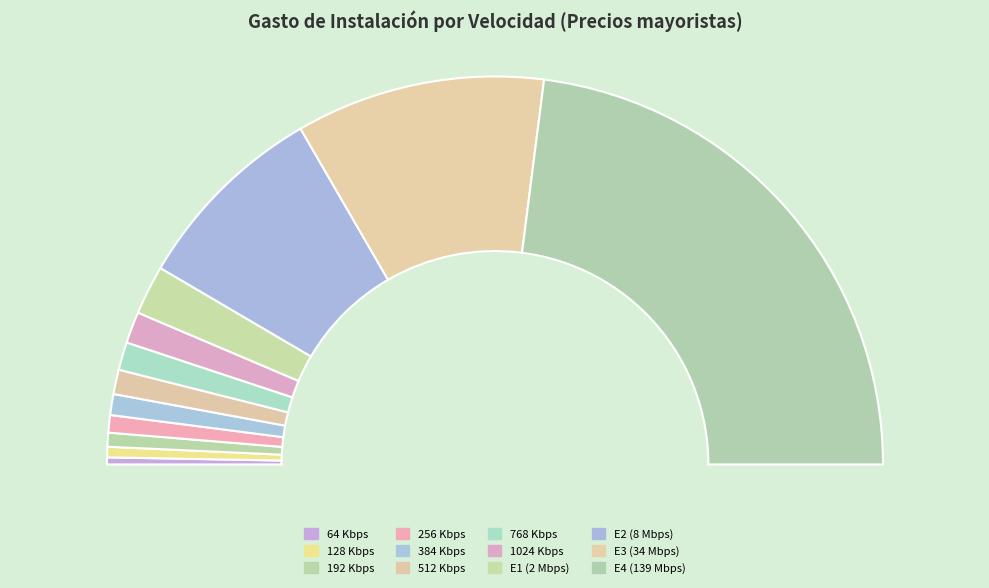

Combined, do E2 (8 Mbps) and 128 Kbps account for over 50%?

No